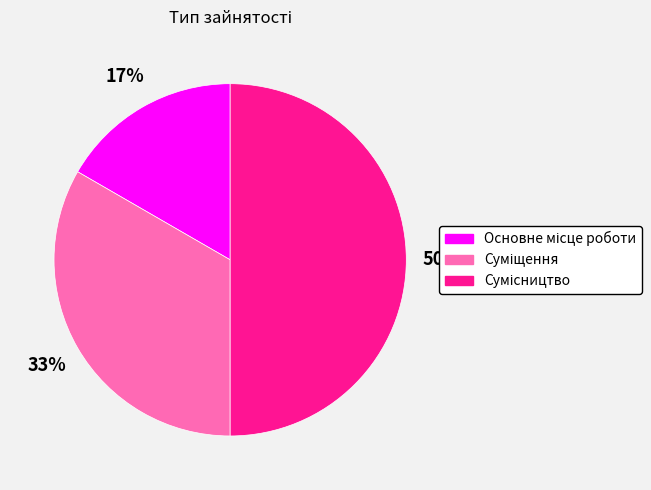

To the nearest percent, what is the difference between the largest and smallest slice percentages?

33%